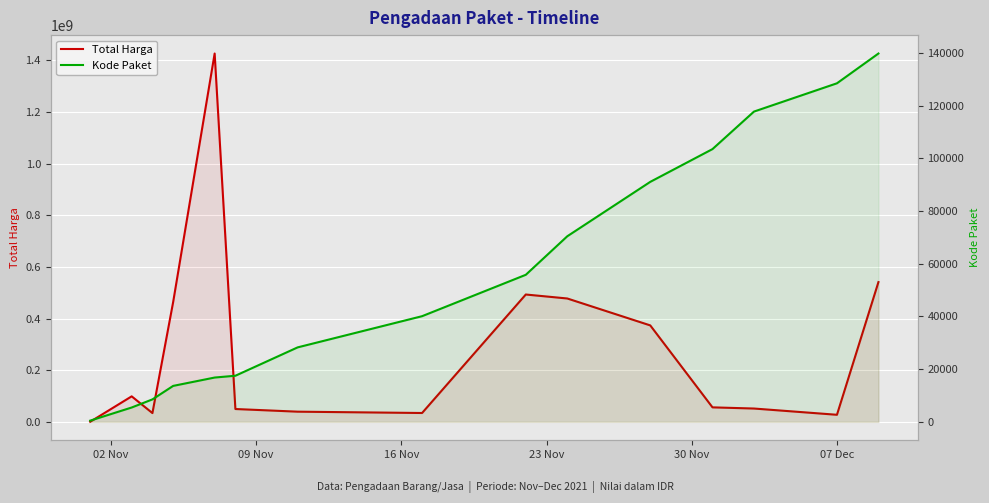

Count the number of data series in this chart.

2